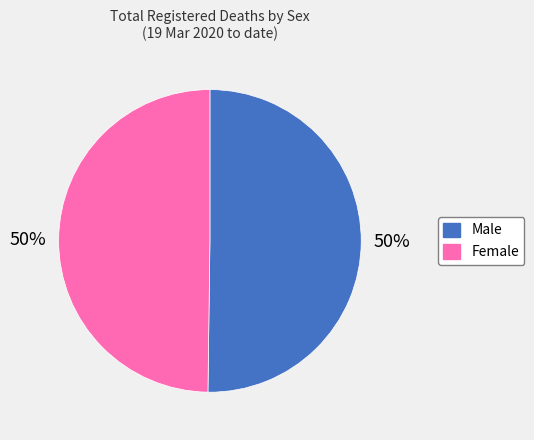

How many slices are in this pie chart?

2